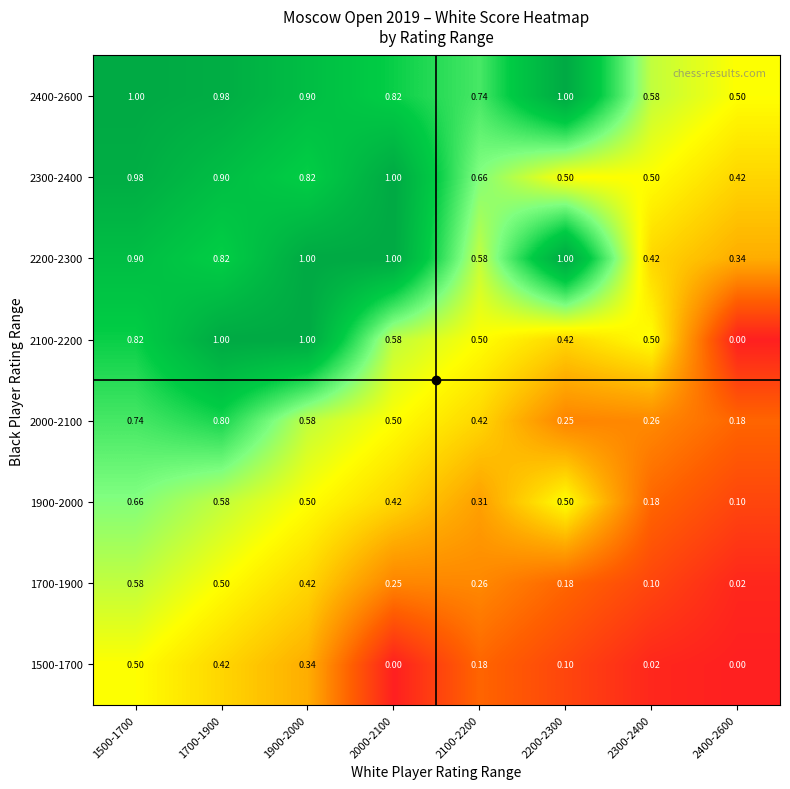

How many distinct data groups are displayed?

8